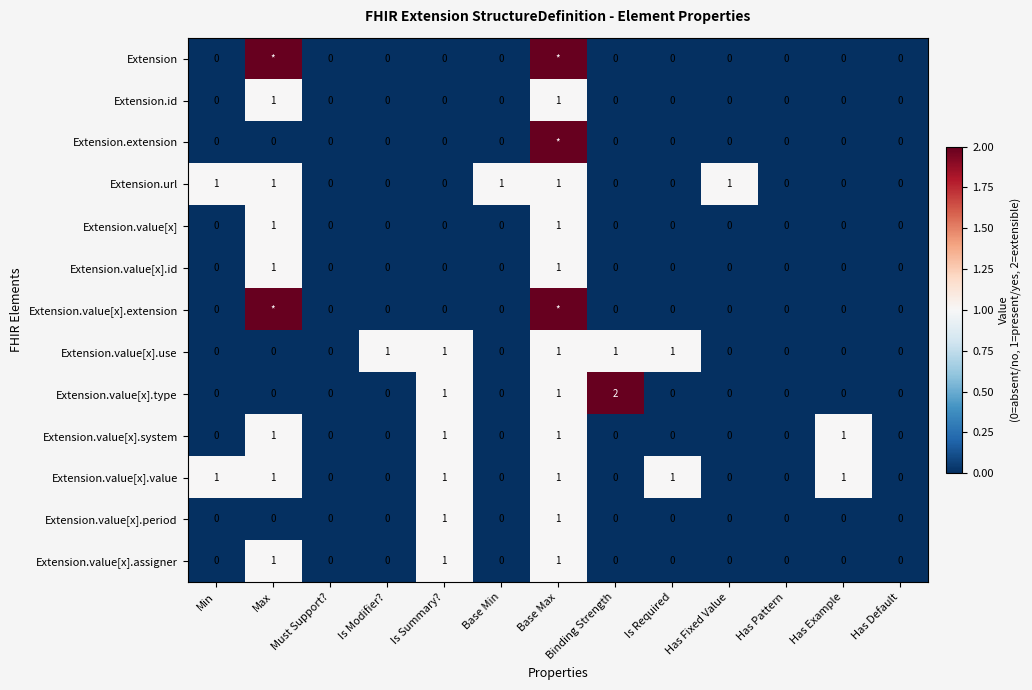

Count the Extension.id values in the range 0 to 1.

13